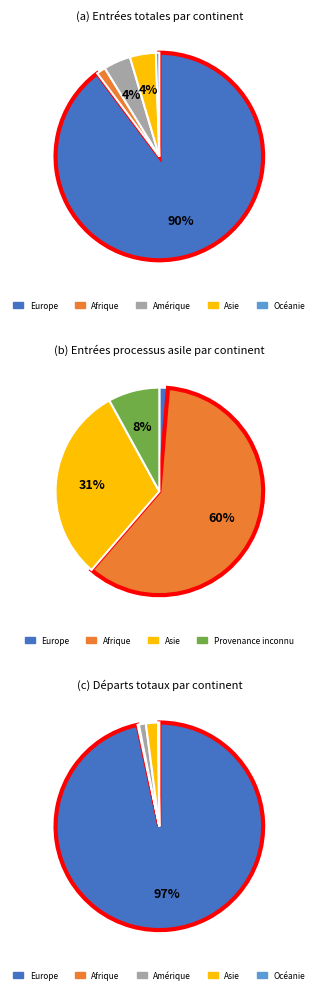

Combined, what portion of the pie is Océanie and Asie?

4.6%